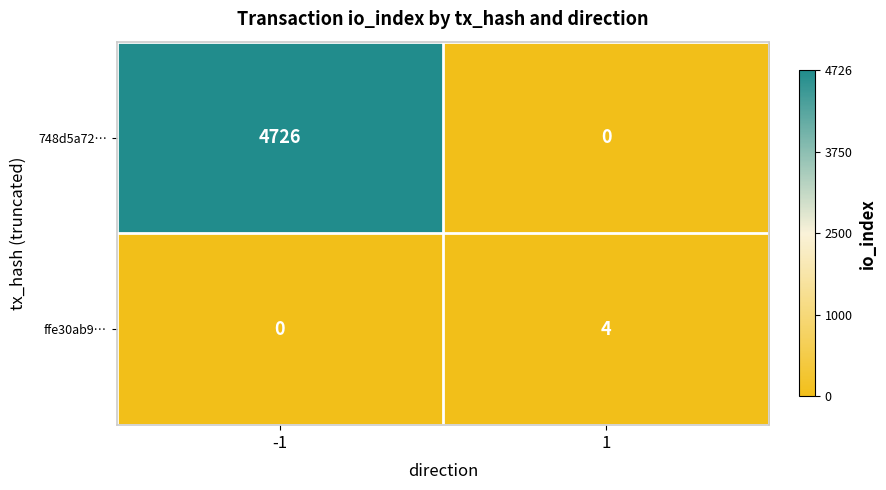

Rank the series by their average value, from highest to lowest.

748d5a72…, ffe30ab9…